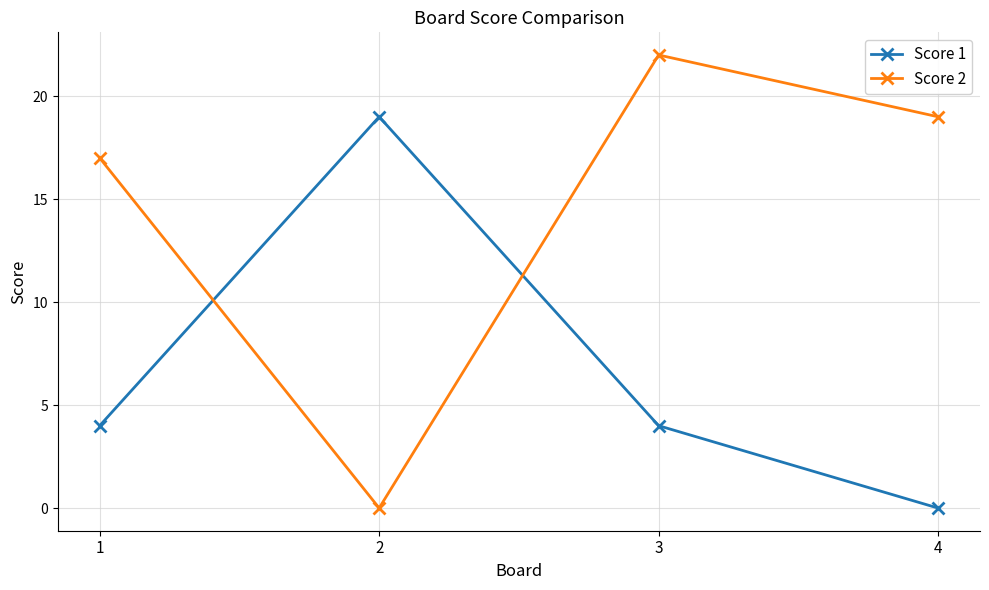

At which category does Score 2 reach its first local valley?

2